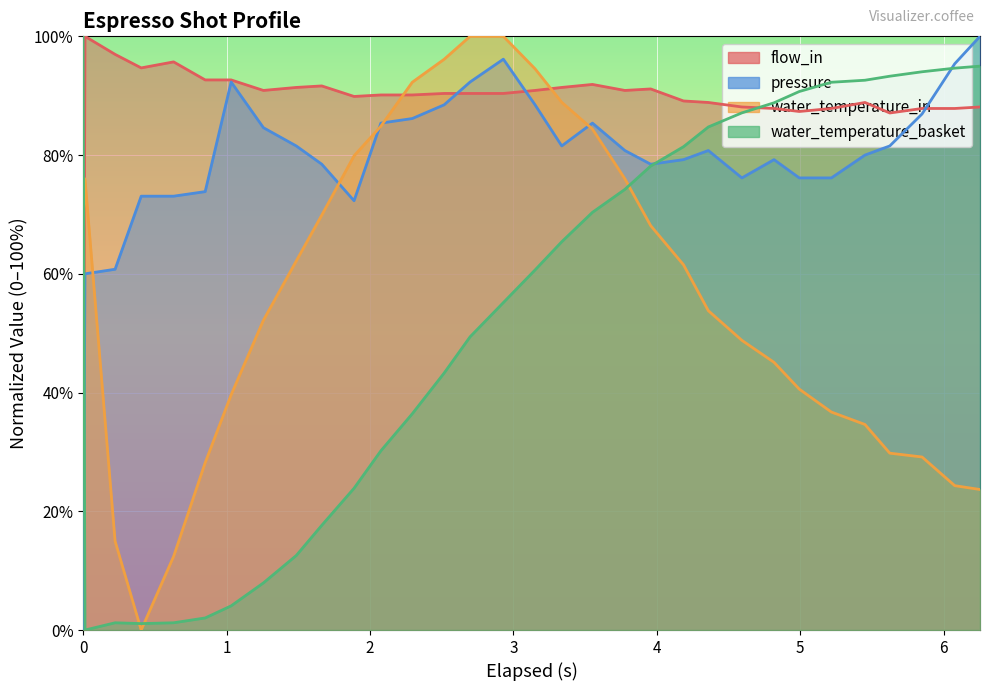

How many lines are shown in the chart?

4